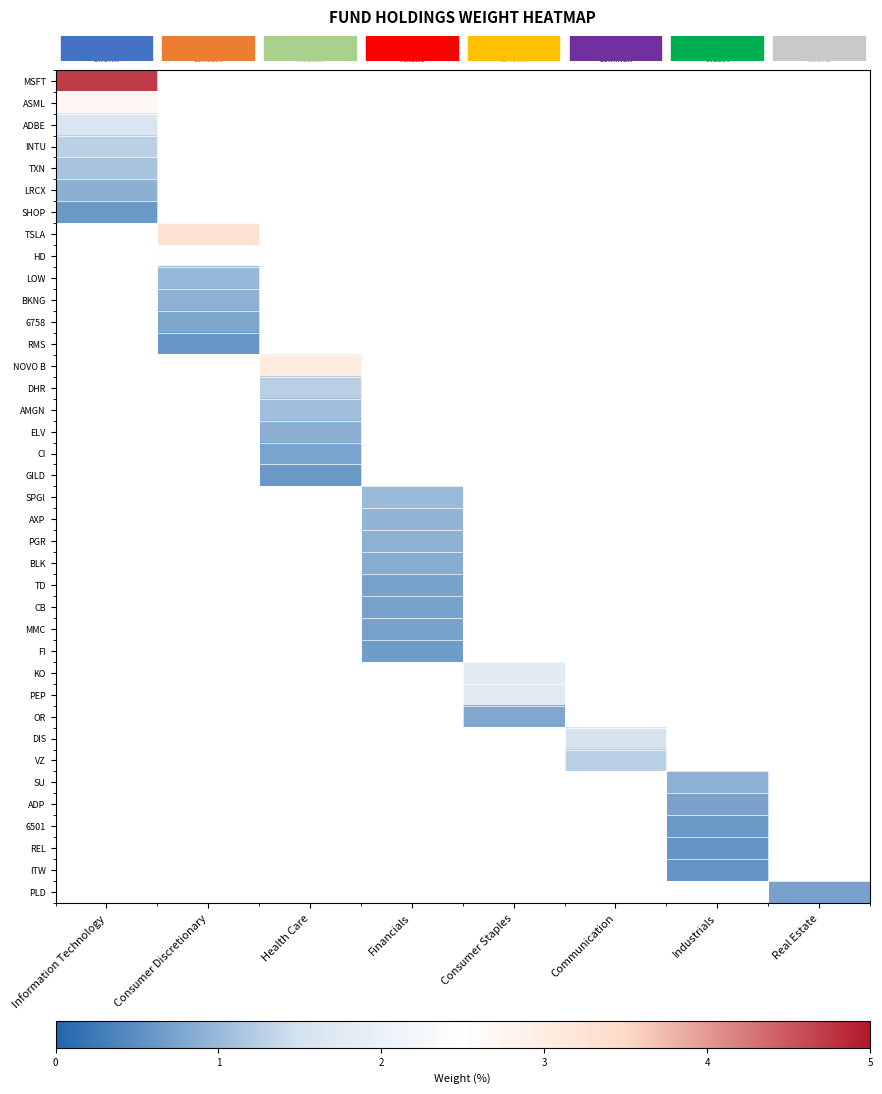

What is the maximum value shown in the chart?

4.7